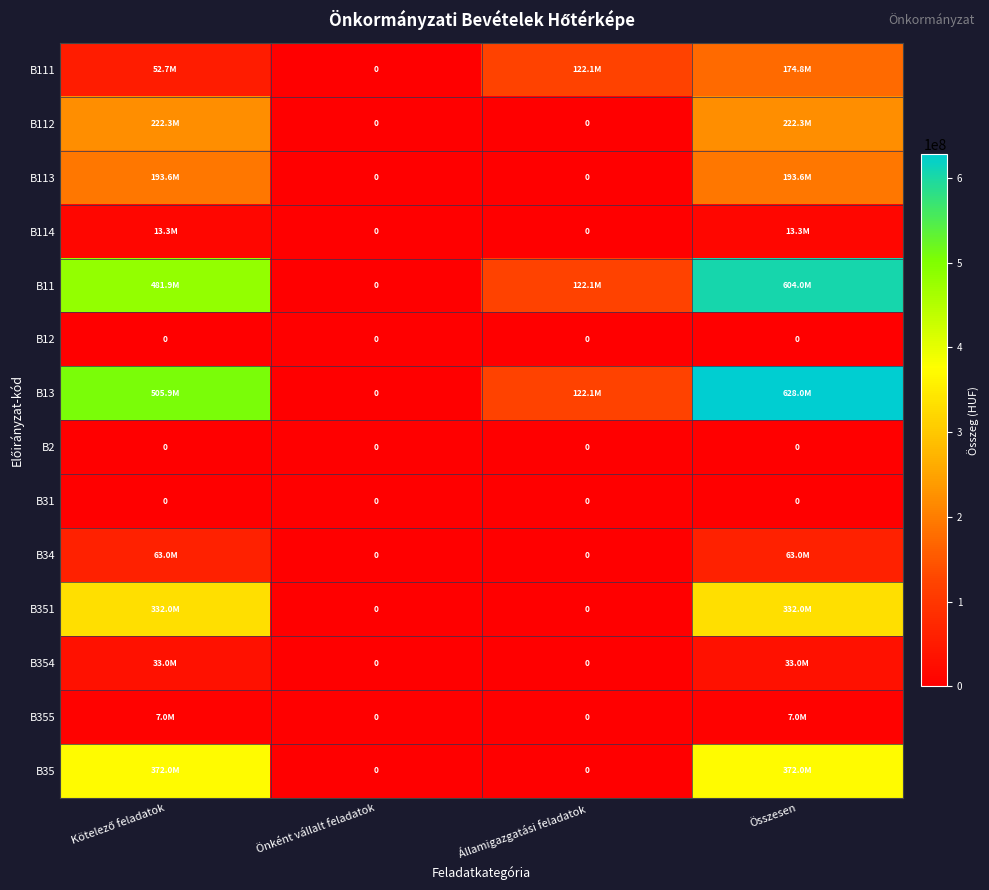

Which has a higher value, Kötelező feladatok or Államigazgatási feladatok?

Államigazgatási feladatok